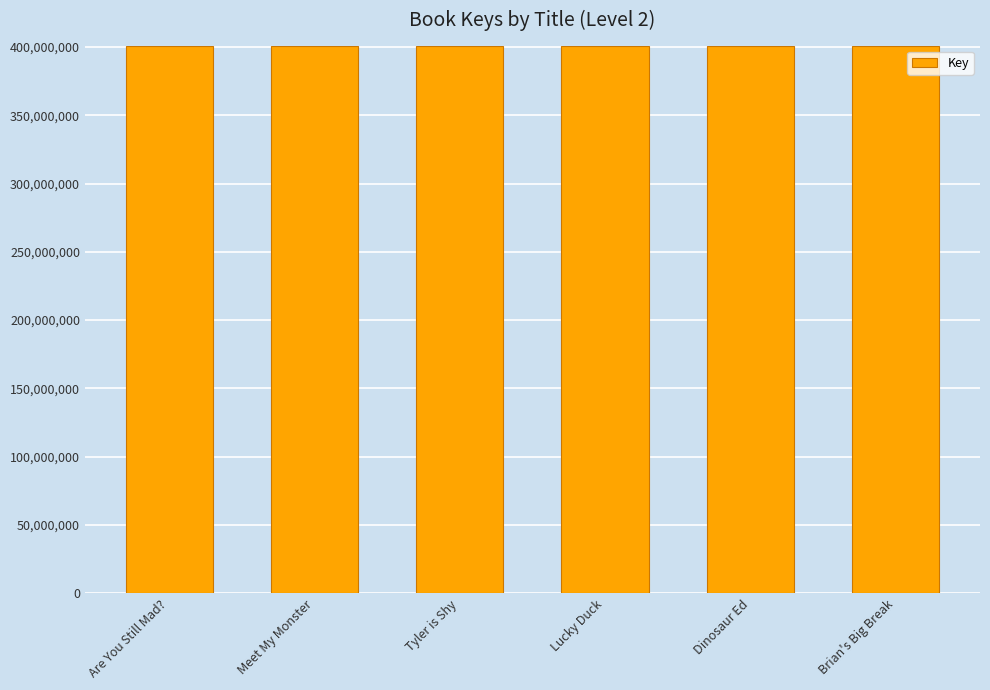

What is the change in value from Tyler is Shy to Dinosaur Ed?

-1045